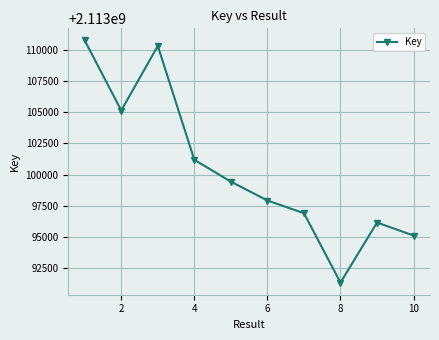

What is the value of the 1st point from the left?

2113110756